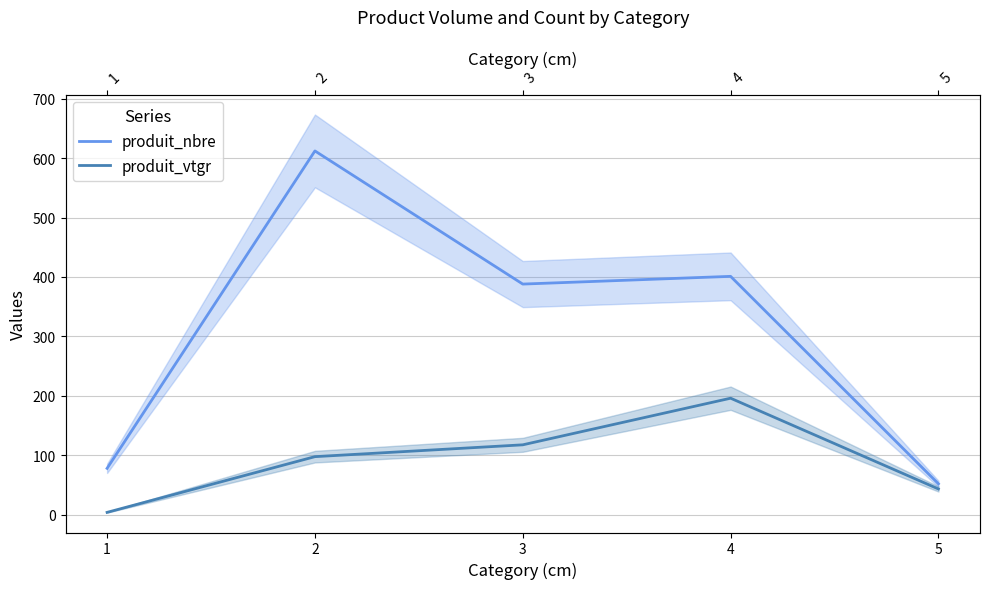

List the series in order of their overall mean, lowest first.

produit_vtgr, produit_nbre